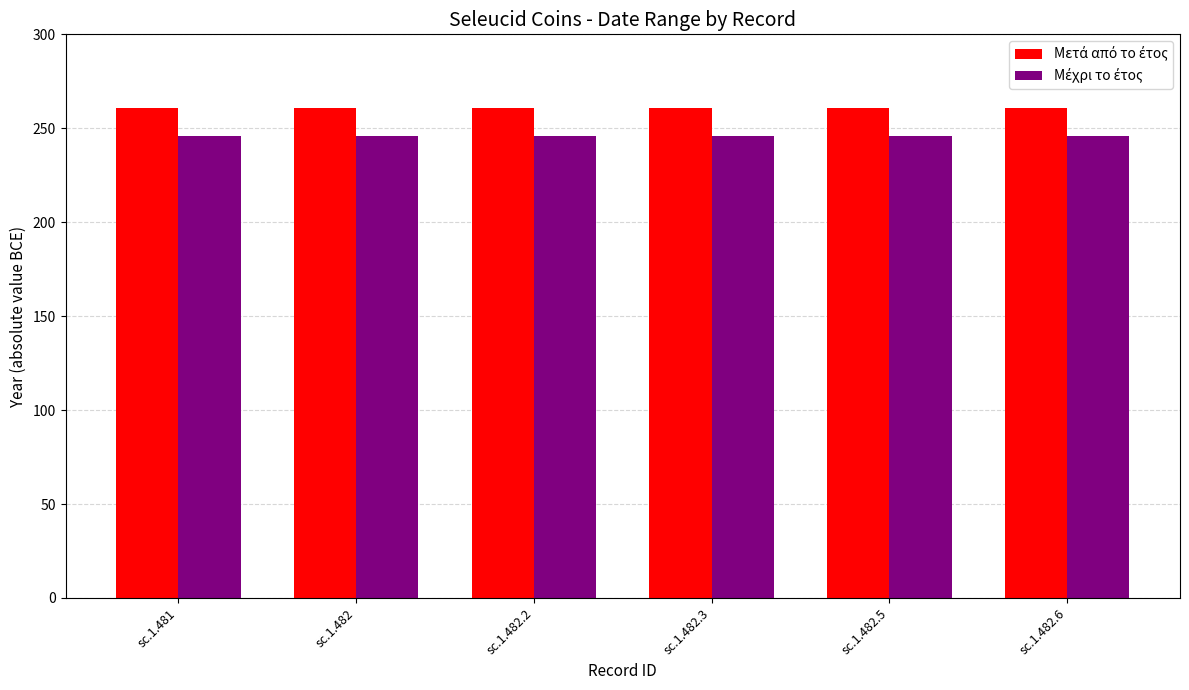

What is the label of the 3rd bar from the right?

sc.1.482.3